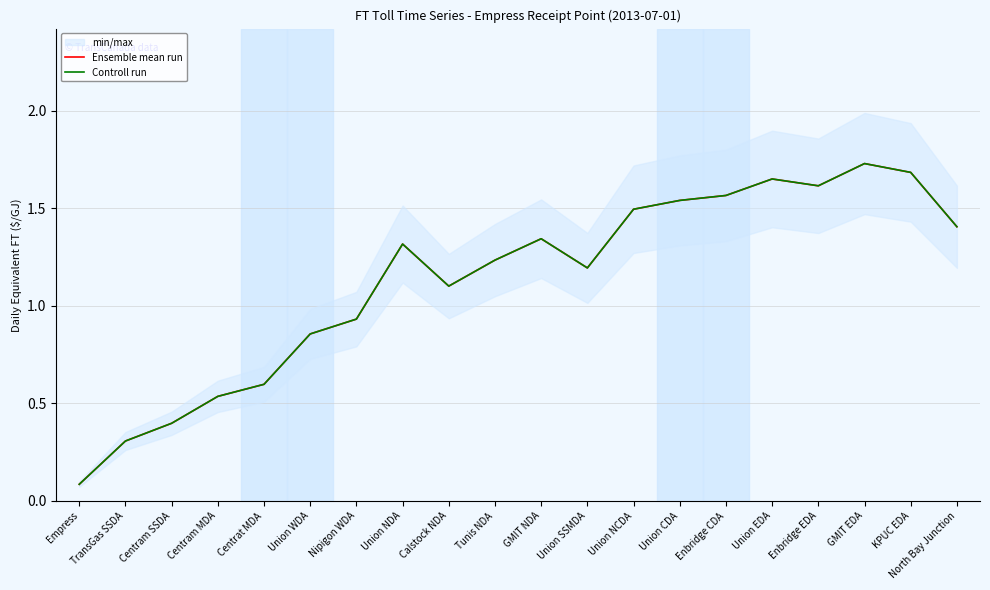

What is the difference between the Controll run values at Union EDA and North Bay Junction?

0.2